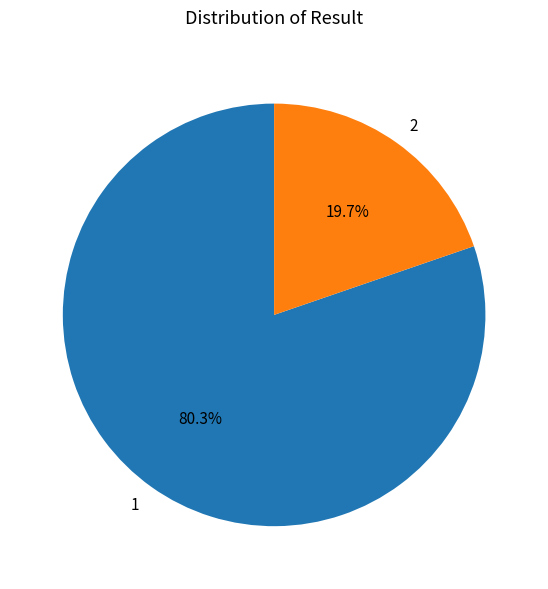

Between 2 and 1, which is larger?

1